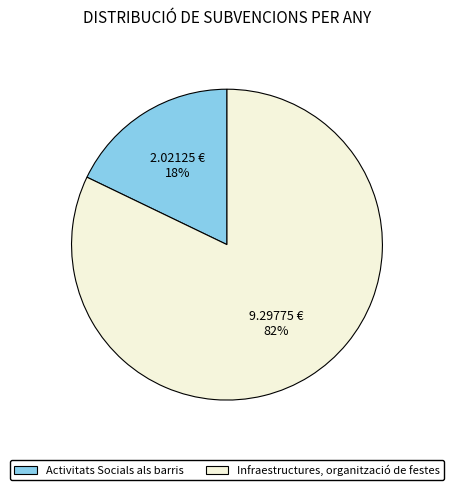

What is the largest slice in the pie chart?

Infraestructures, organització de festes